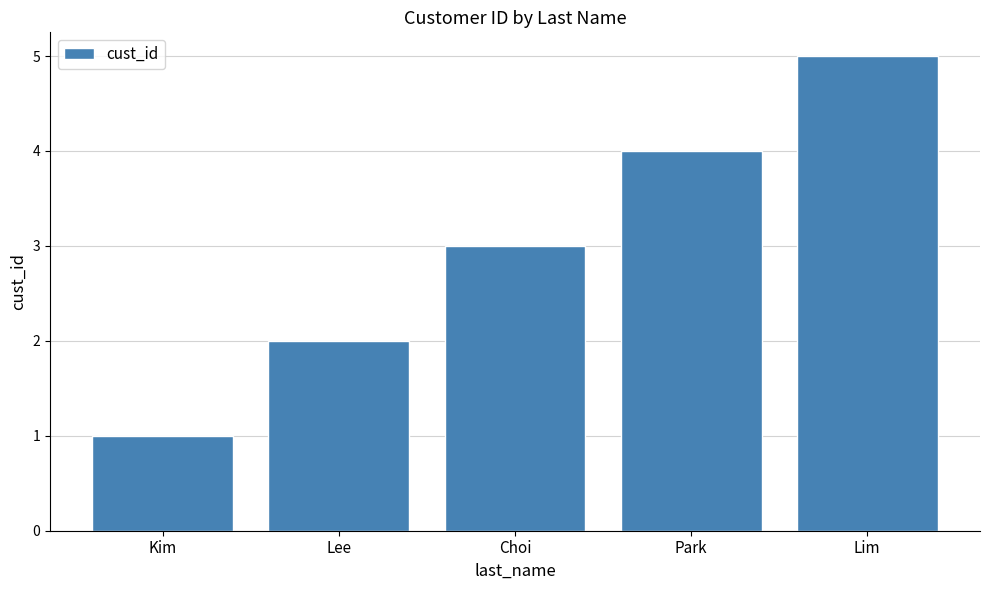

What is the smallest value displayed?

1